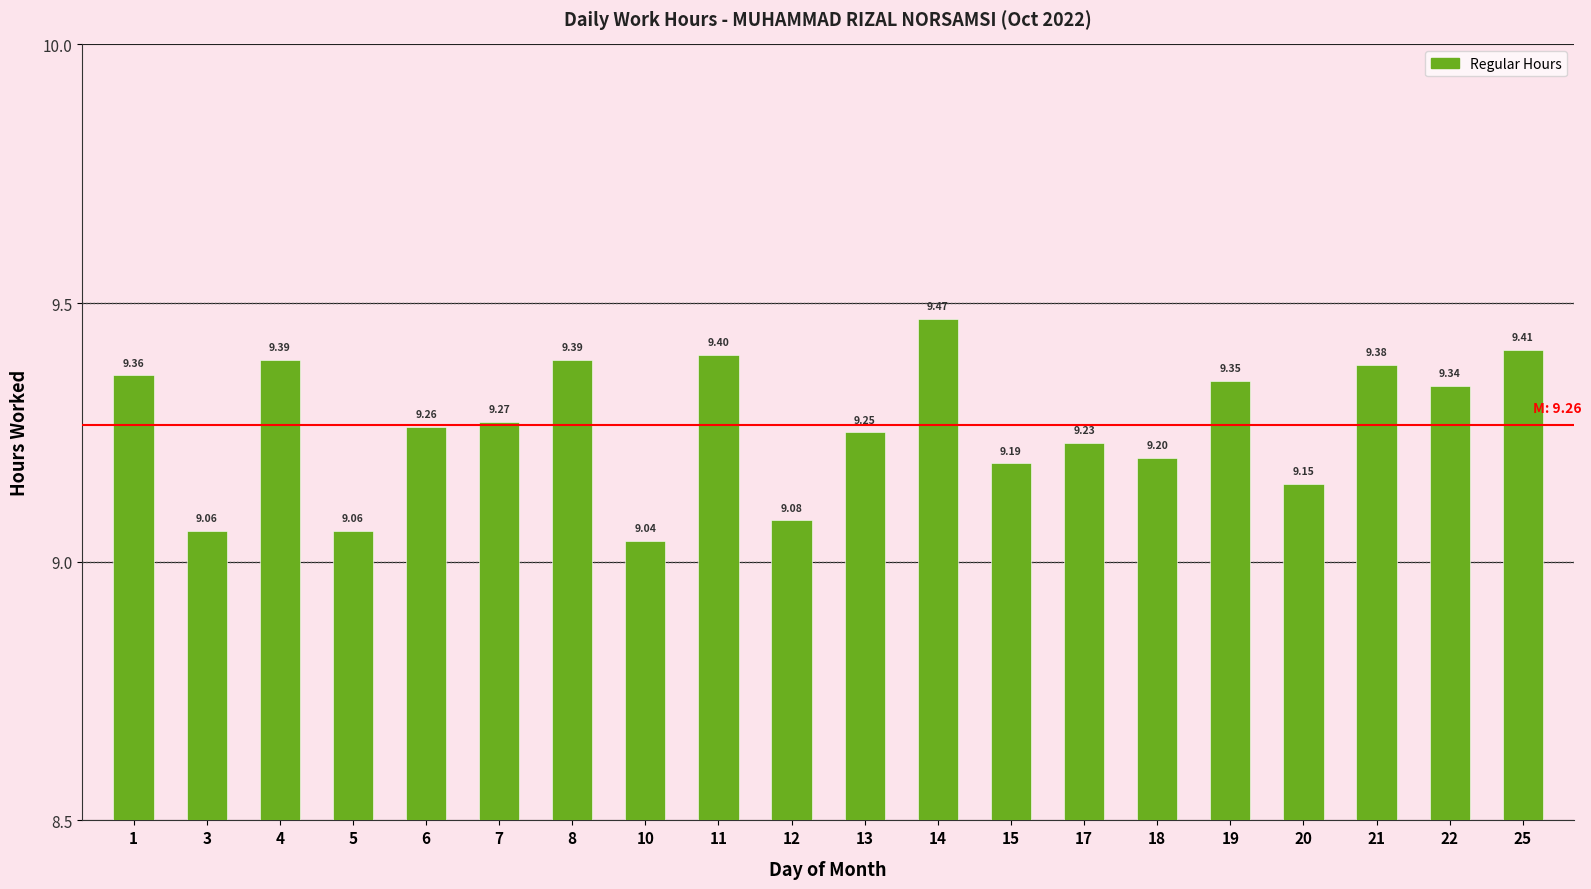

What is the difference between the maximum and second lowest values?

0.4